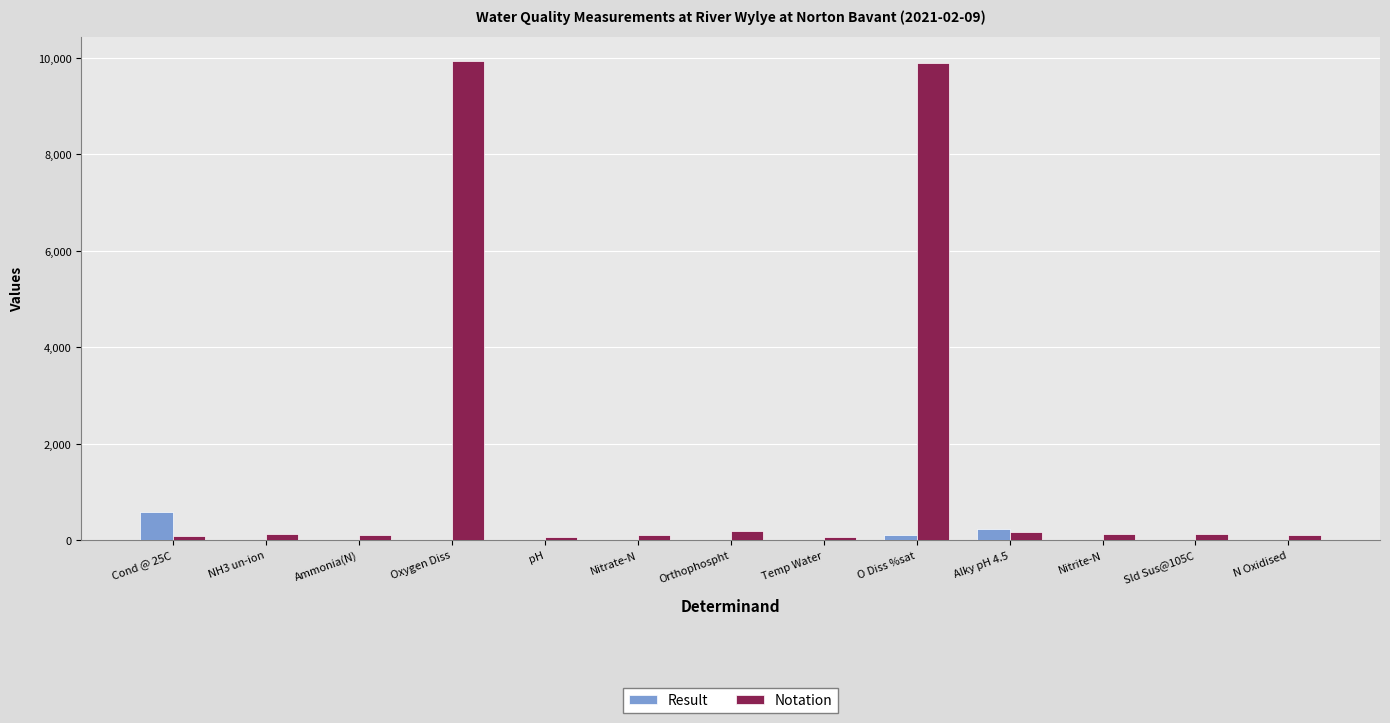

Which series has the largest total across all categories?

Notation